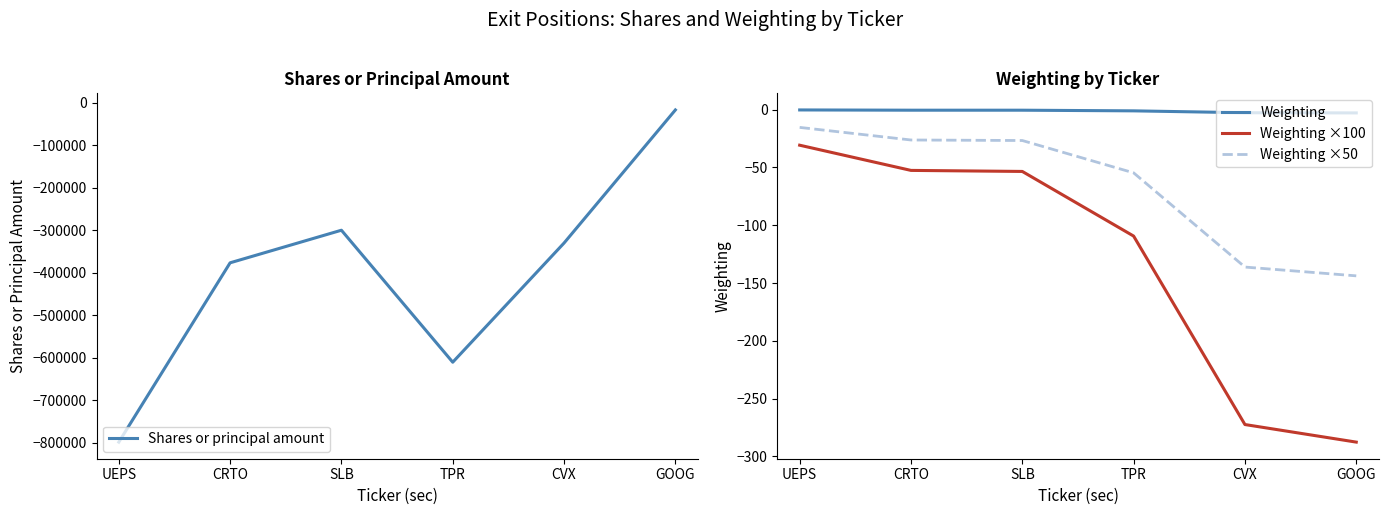

Does the chart have visible grid lines?

No